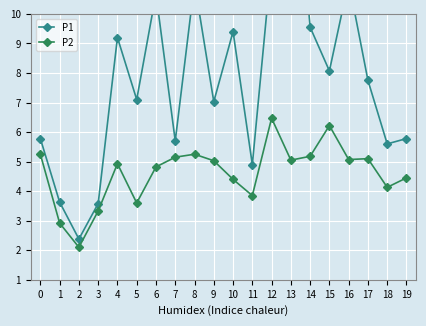

At which label does P1 reach its minimum?

2